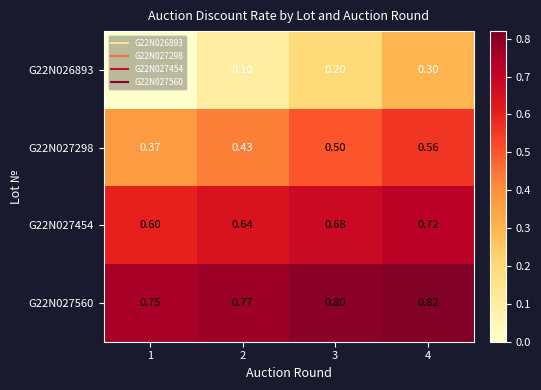

Is the value of G22N027454 at 2 greater than the value of G22N026893 at 3?

Yes